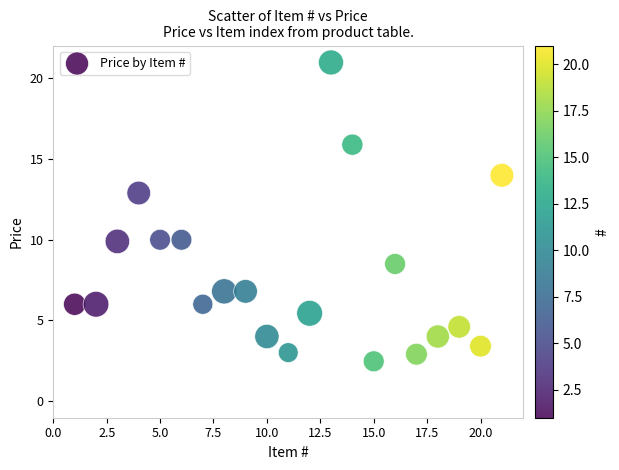

What is the range of X values (max minus min)?

20.0